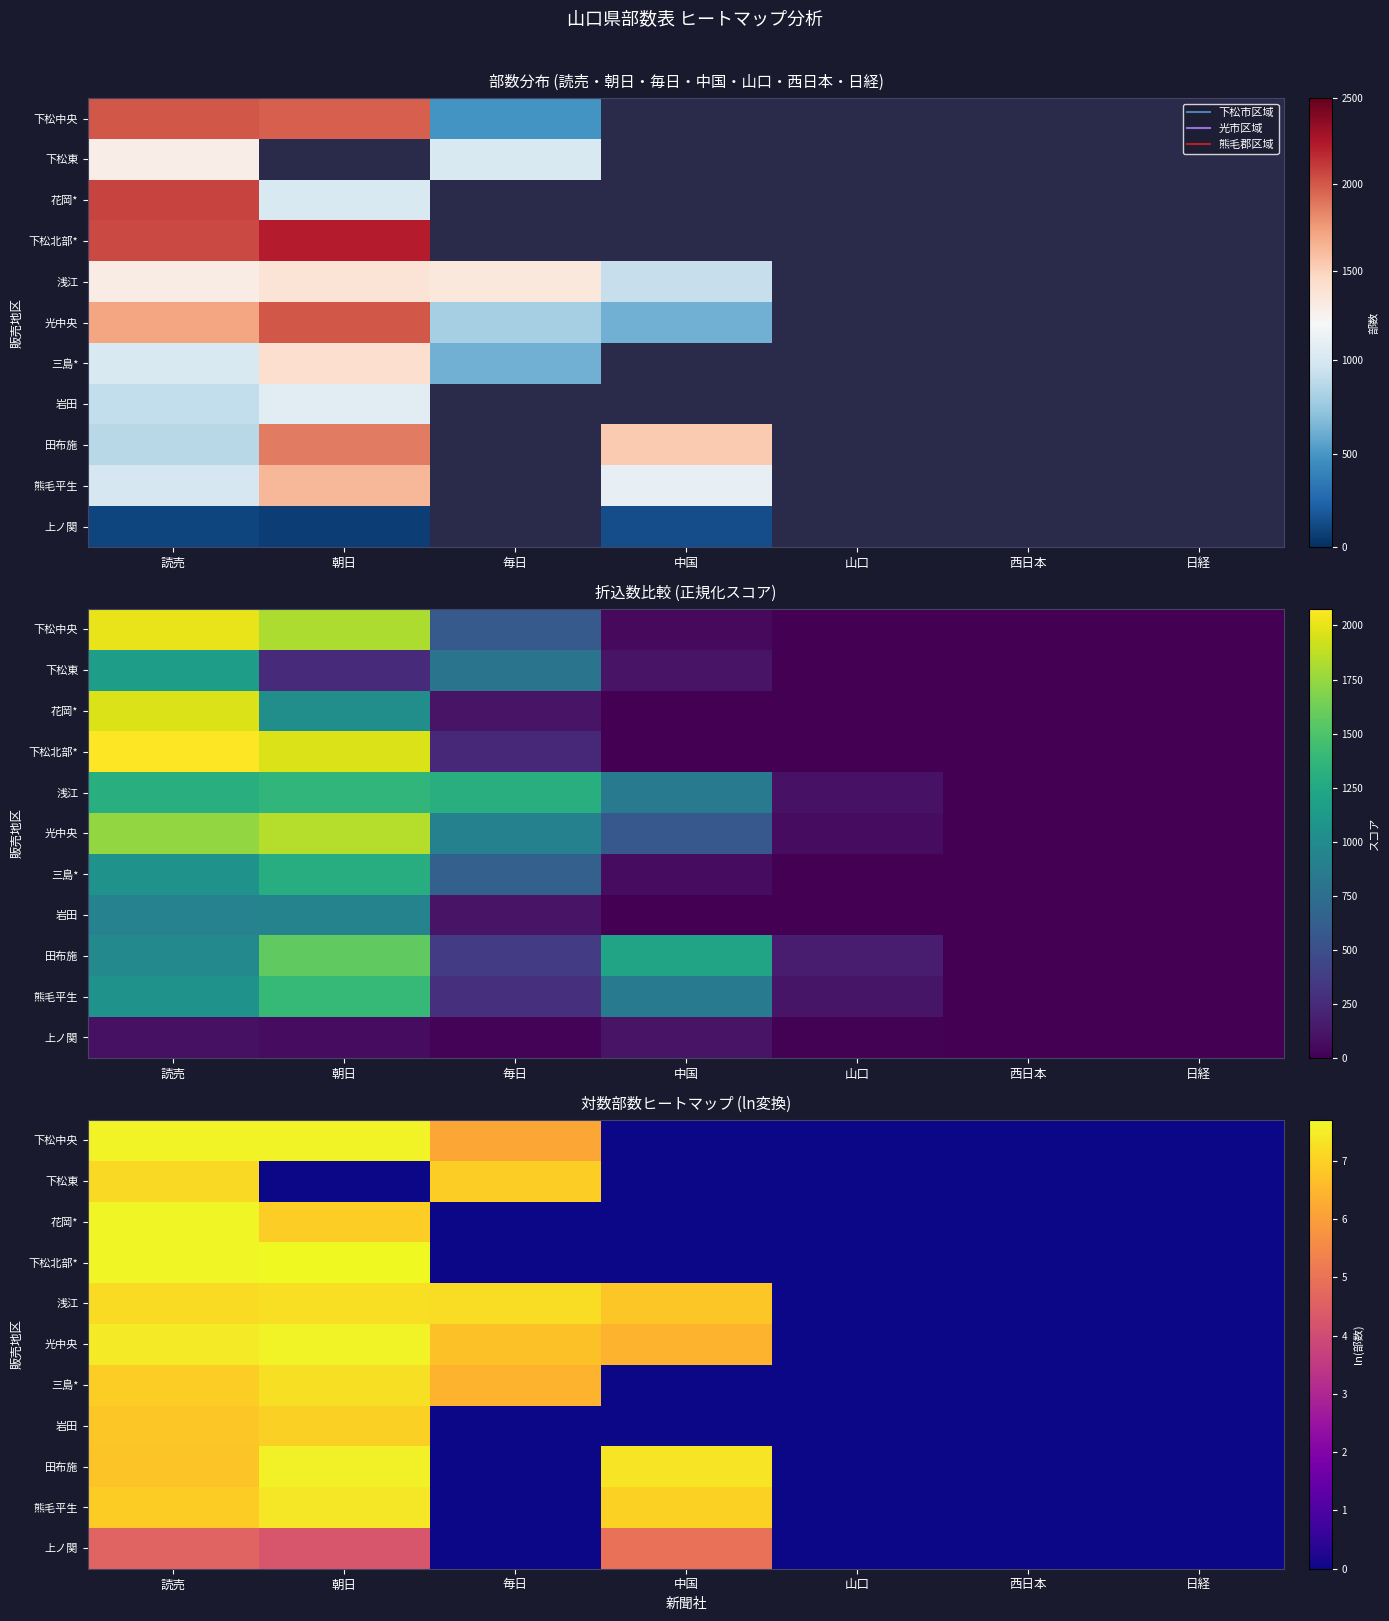

Between 中国 and 朝日, which is larger?

朝日